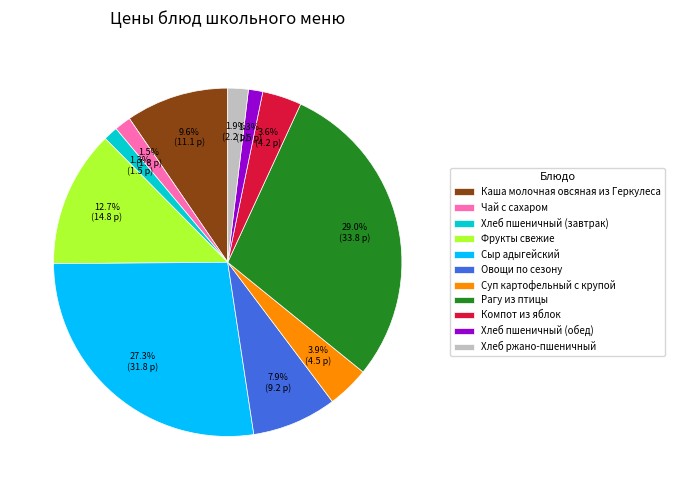

True or false: Хлеб пшеничный (обед) accounts for 1% of the total.

True